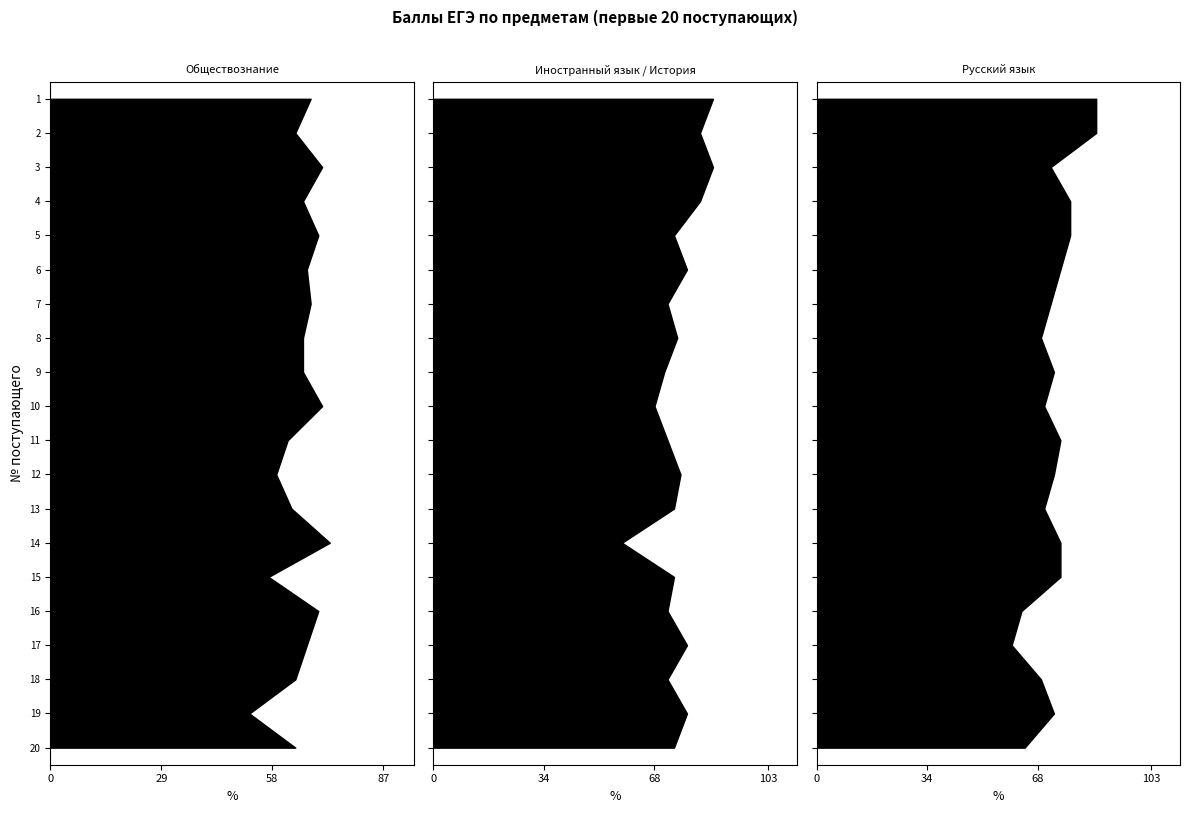

Reading left to right, list all the values displayed in this chart.

Обществознание: 68	64	71	66	70	67	68	66	66	71	62	59	63	73	57	70	67	64	52	64
Иностранный язык / История: 86	82	86	82	74	78	72	75	71	68	72	76	74	58	74	72	78	72	78	74
Русский язык: 86	86	72	78	78	75	72	69	73	70	75	73	70	75	75	63	60	69	73	64